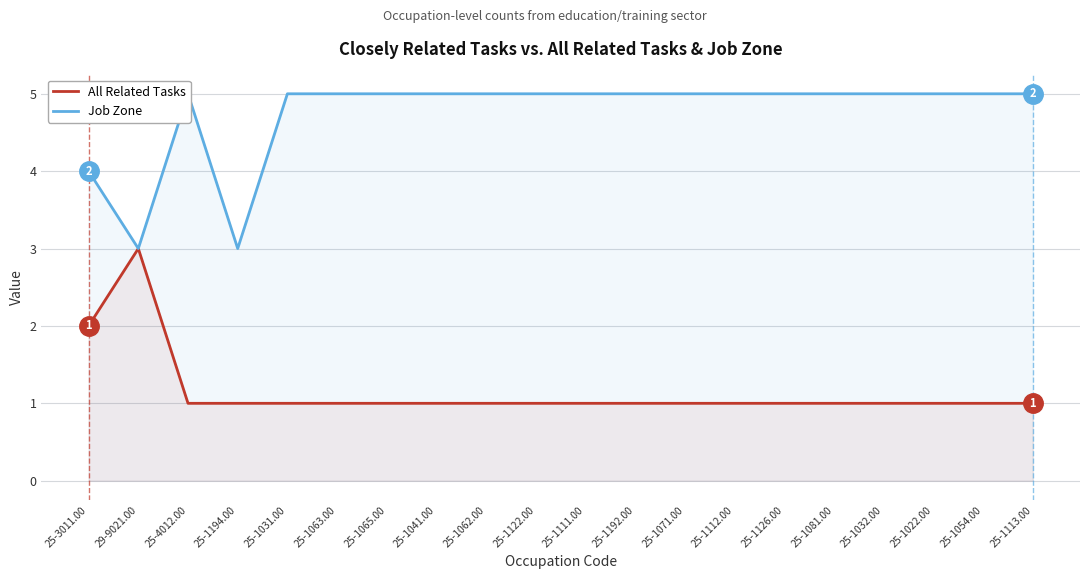

Reading left to right, transcribe all the data shown in this chart.

All Related Tasks: 2	3	1	1	1	1	1	1	1	1	1	1	1	1	1	1	1	1	1	1
Job Zone: 4	3	5	3	5	5	5	5	5	5	5	5	5	5	5	5	5	5	5	5